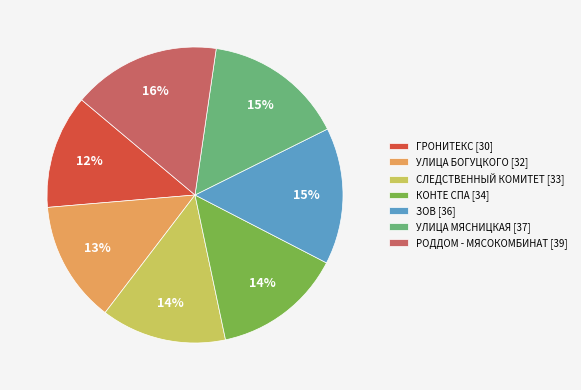

True or false: УЛИЦА БОГУЦКОГО accounts for 1% of the total.

False